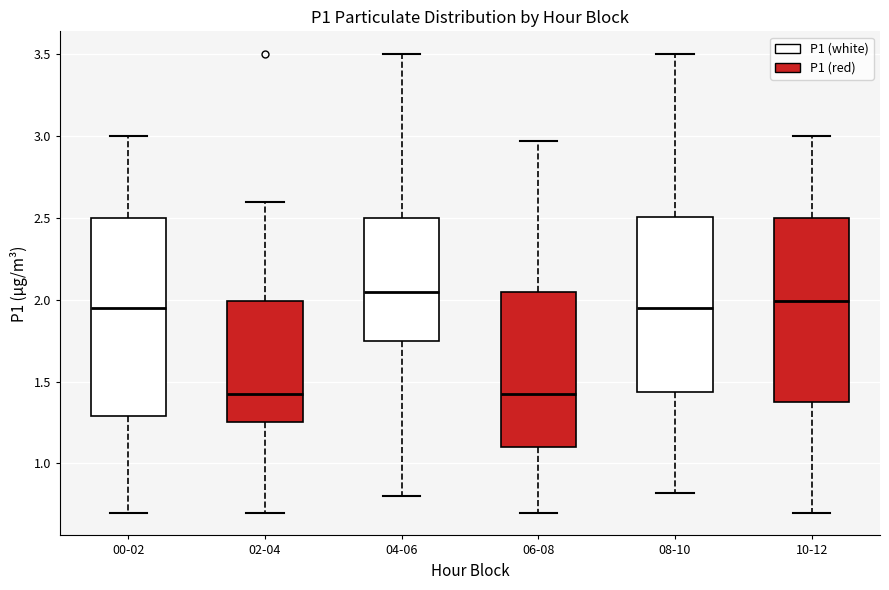

Comparing the boxes themselves (not the whiskers), which one is the tallest?

00-02